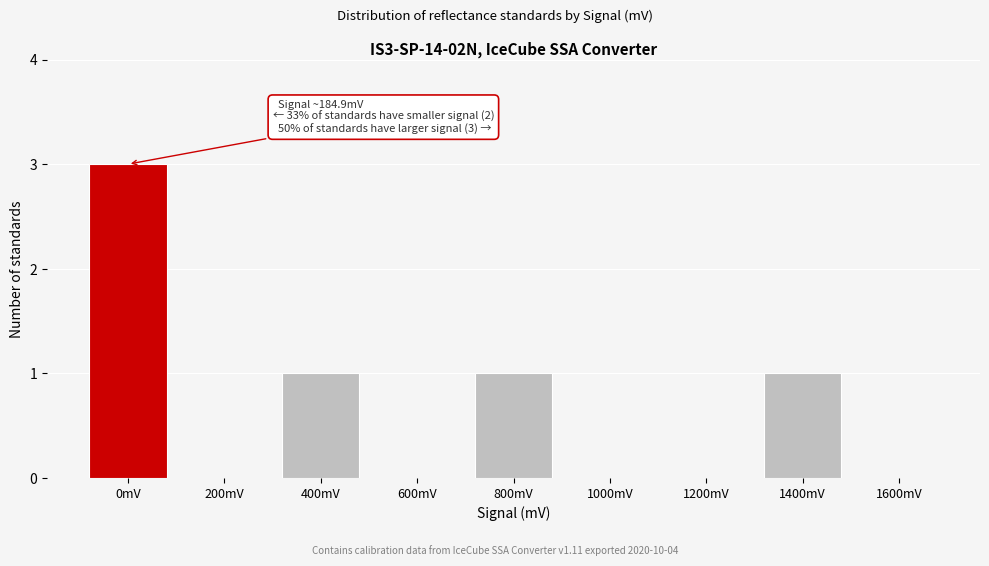

Reading left to right, extract all data points from this chart.

0mV=3	200mV=0	400mV=1	600mV=0	800mV=1	1000mV=0	1200mV=0	1400mV=1	1600mV=0